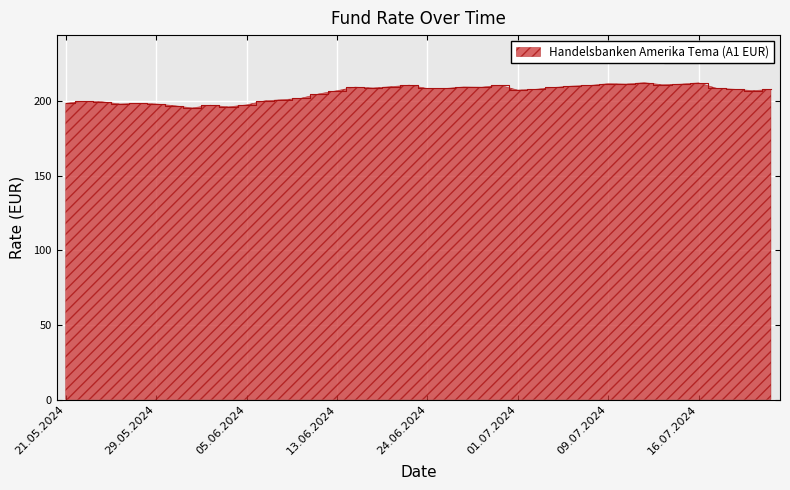

What is the greatest value displayed?

212.4